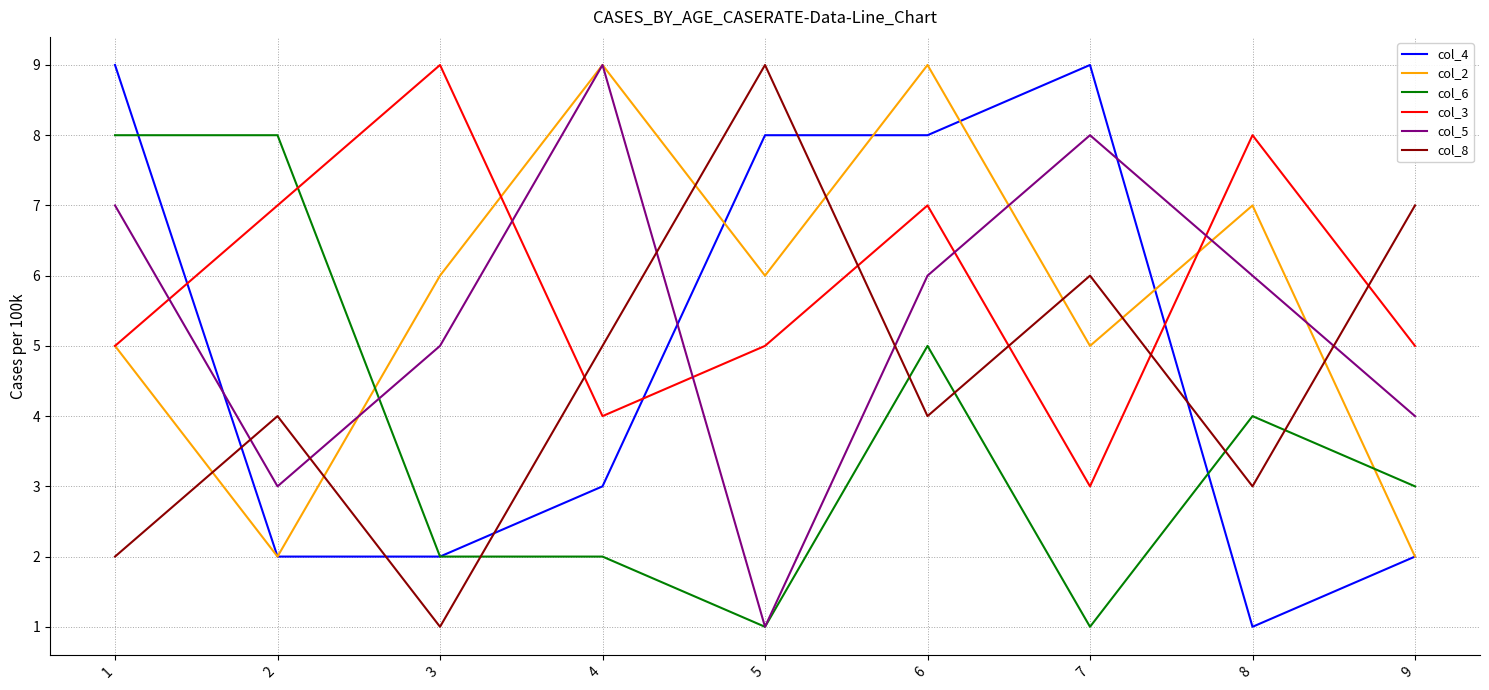

What are all the series names shown in the legend?

col_4, col_2, col_6, col_3, col_5, col_8